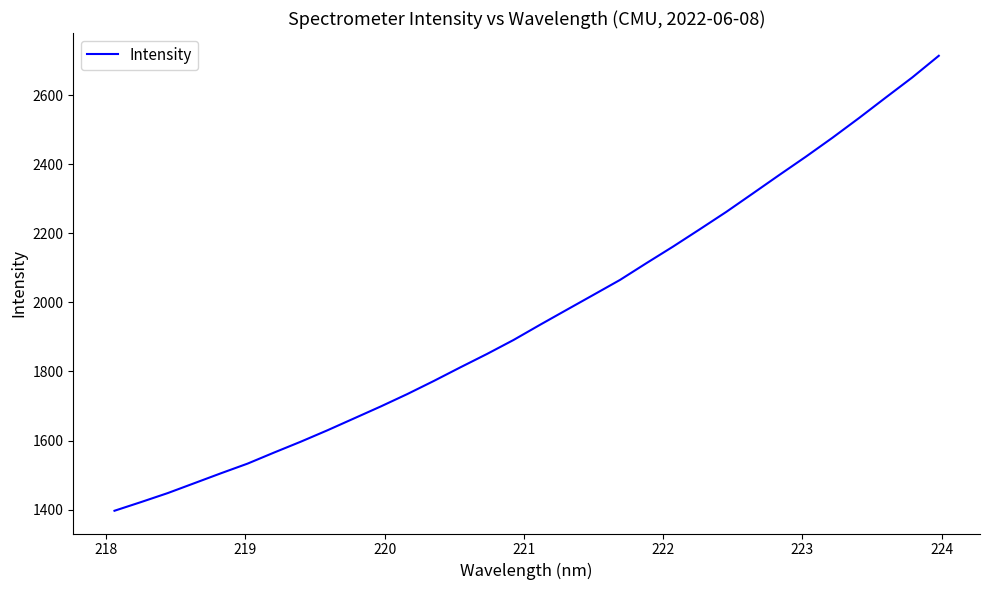

What is the smallest value displayed?

1396.7